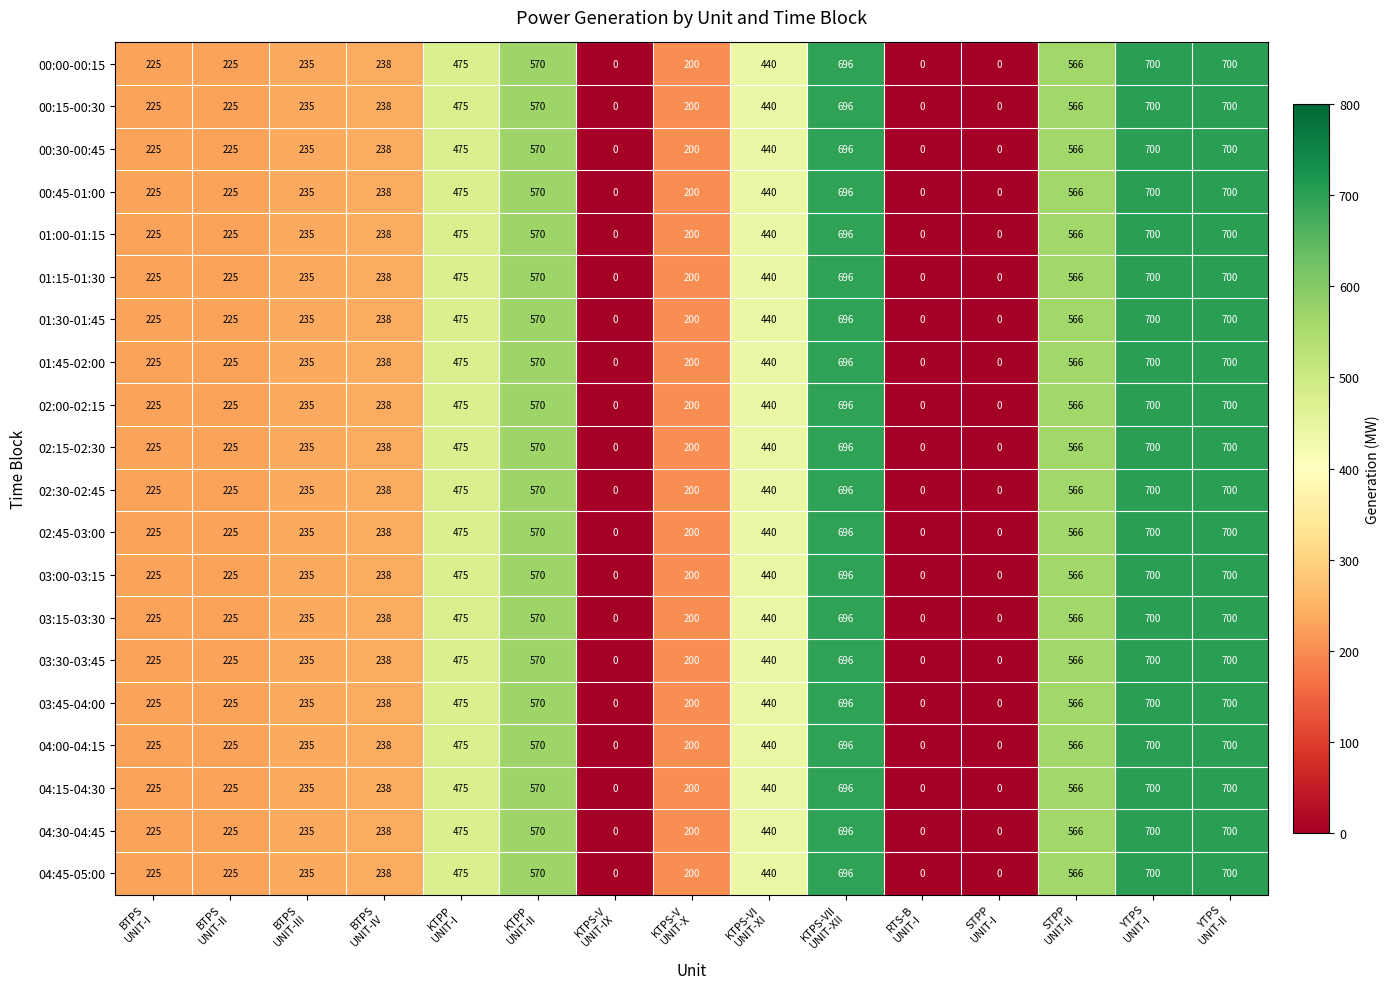

What is the sum of all 04:15-04:30 values?

5270